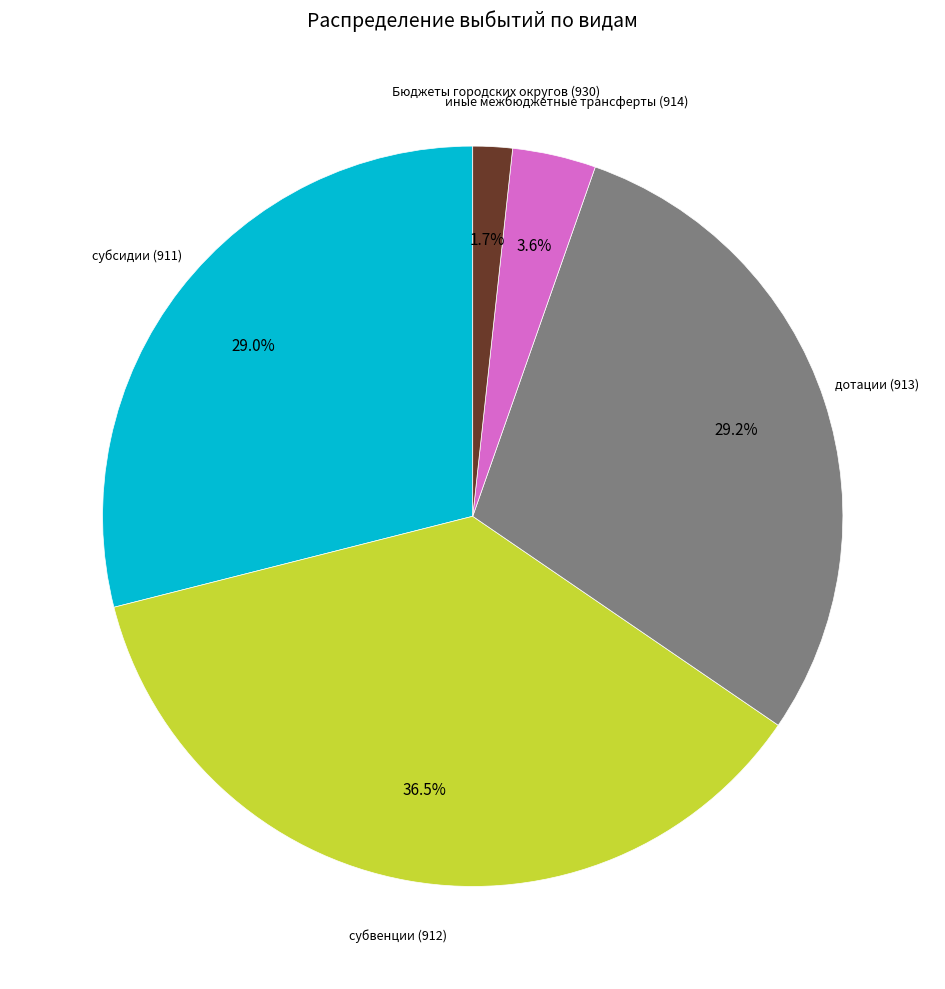

Does any single category account for the majority?

No